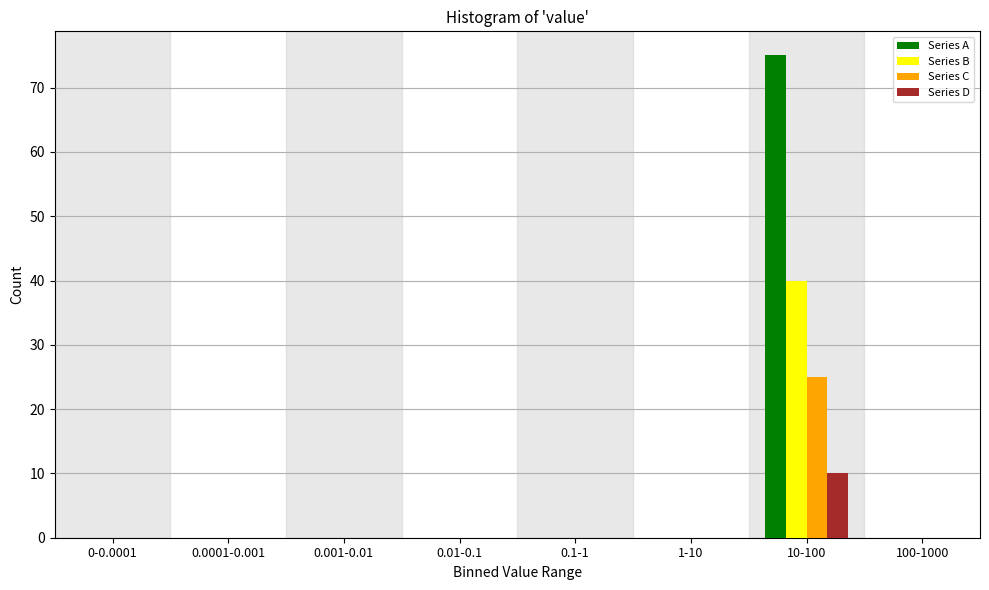

At which category is the sum across all series the highest?

10-100